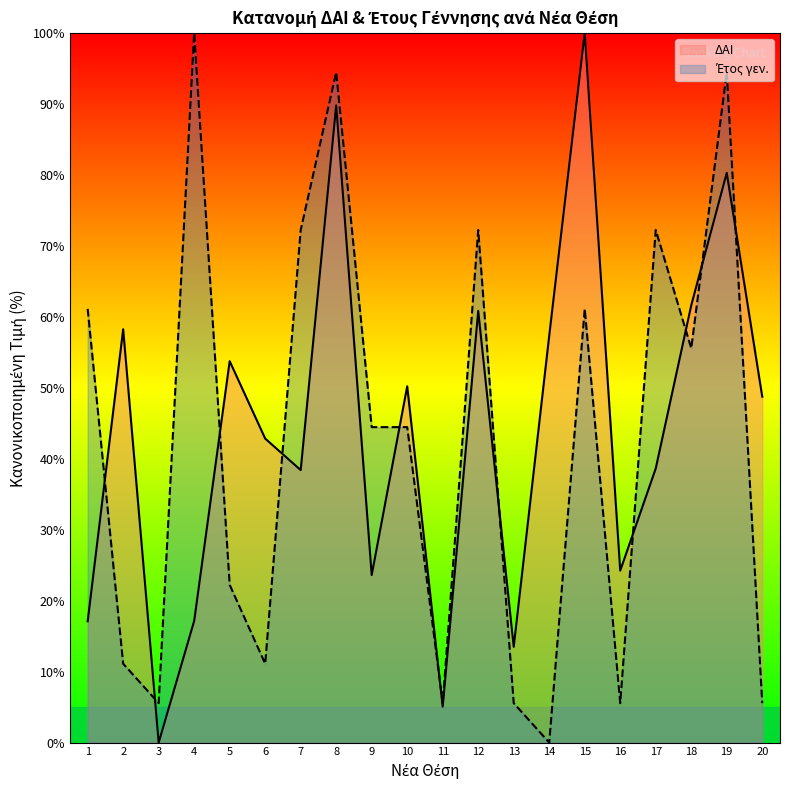

What is the value of the Έτος γεν. point at the 9th from the left?

44.4